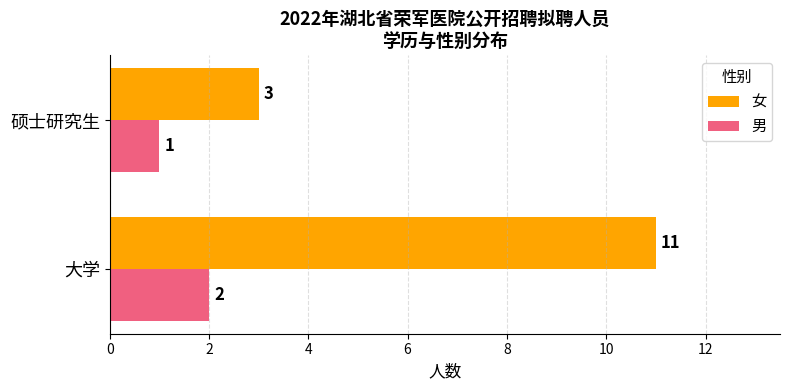

Which label corresponds to the largest value in the chart?

大学